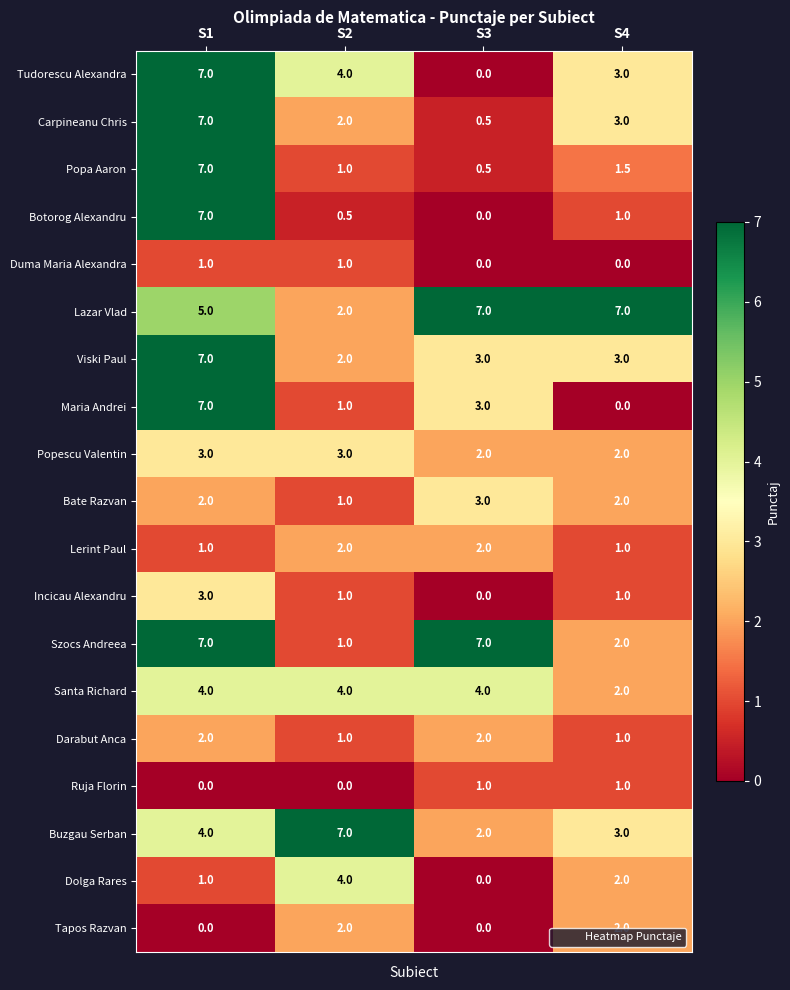

What is the sum of all Buzgau Serban values?

16.0